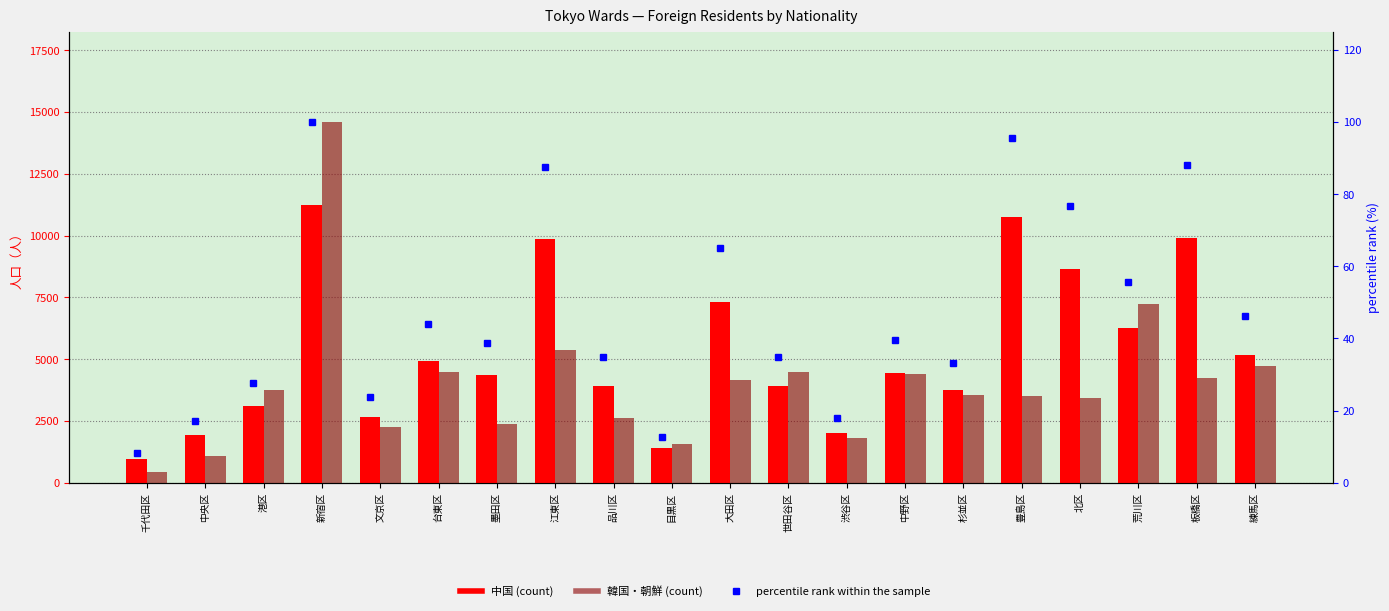

What is the total value across all series at 品川区?

6568.8